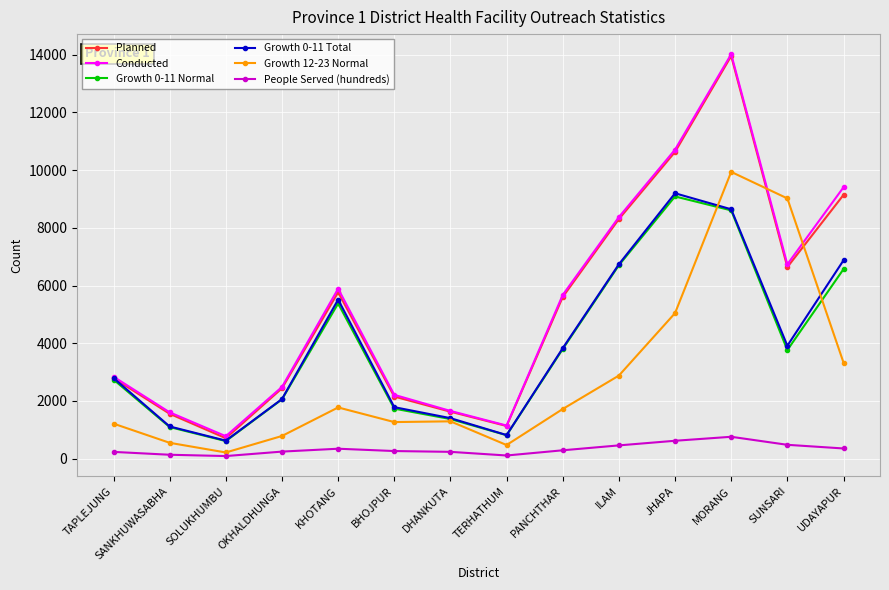

Where does the Planned series first go above 5603?

KHOTANG